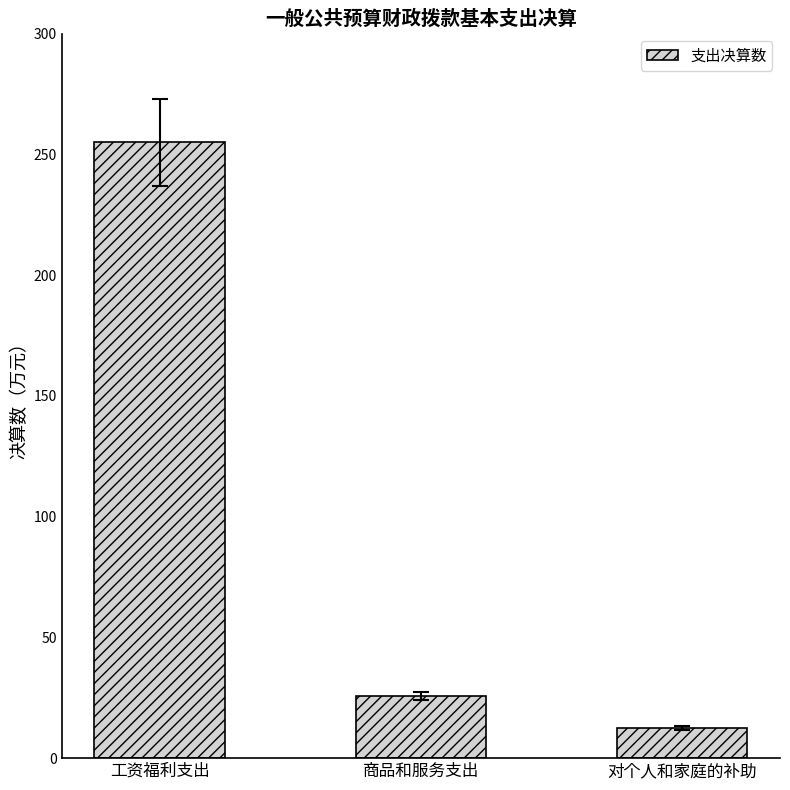

At which label is the value closest to 133?

商品和服务支出